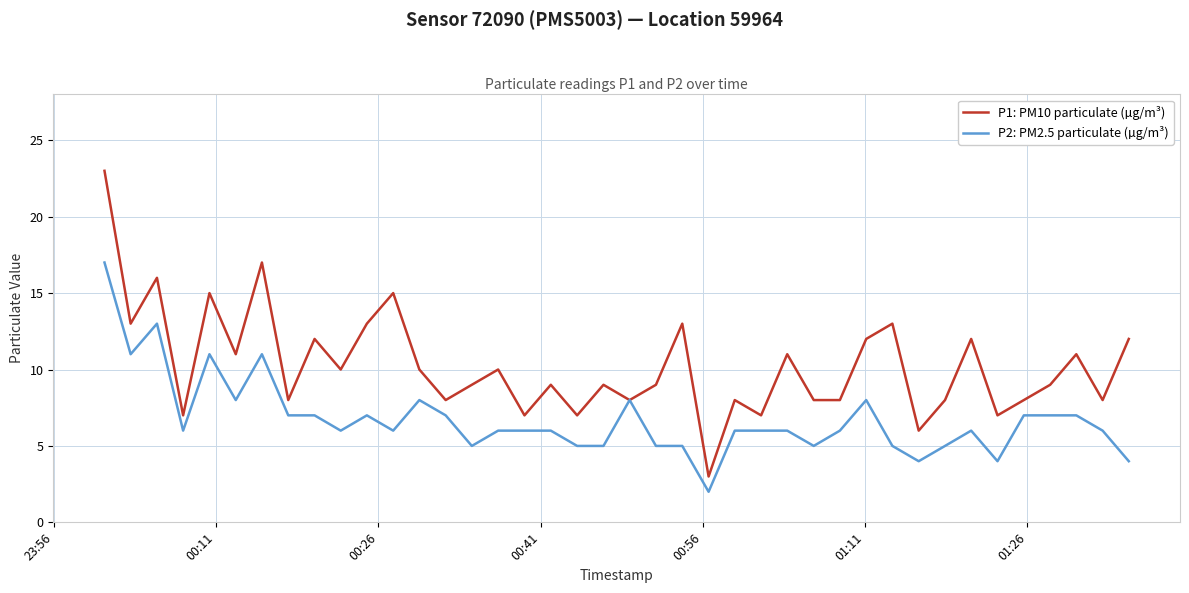

What is the maximum value shown in the chart?

23